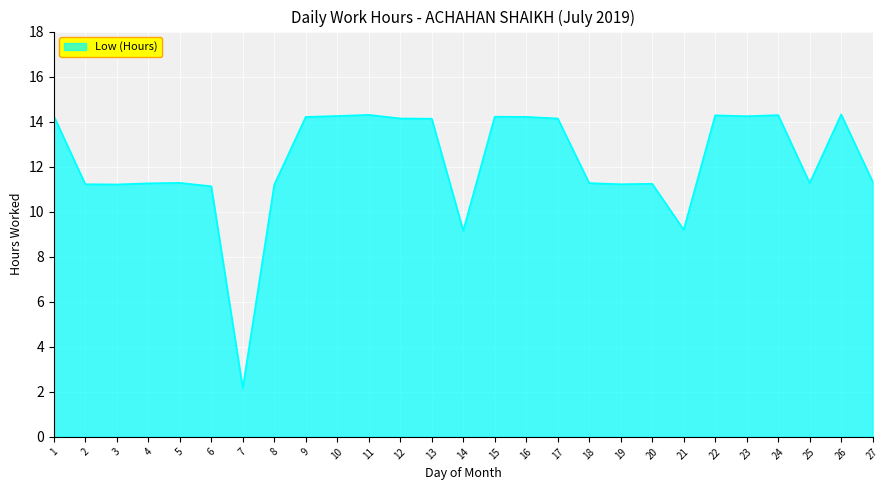

True or false: the data shows 11.3 at 25.

True